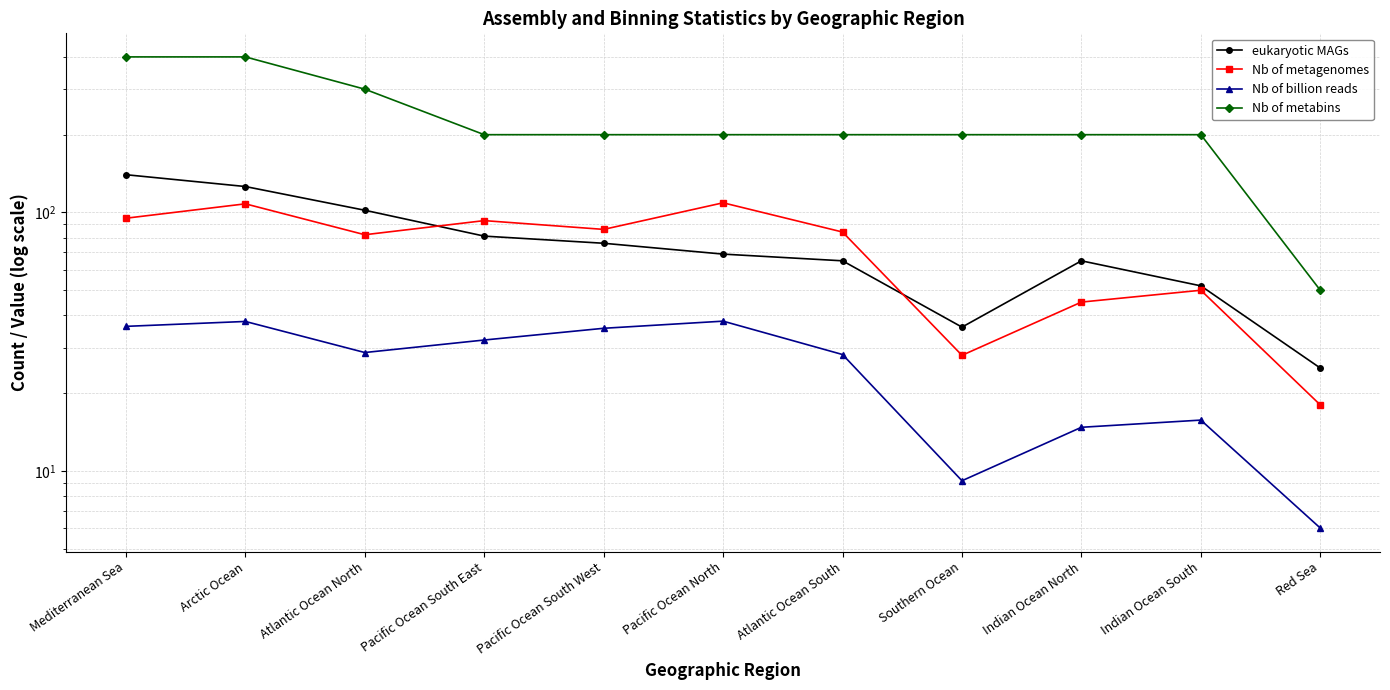

How many lines are shown in the chart?

4